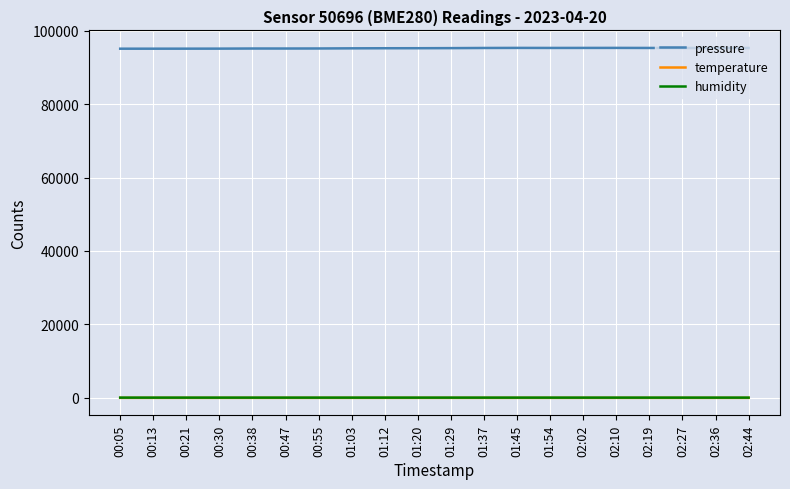

Is the value of pressure at 01:20 greater than the value of humidity at 00:21?

Yes